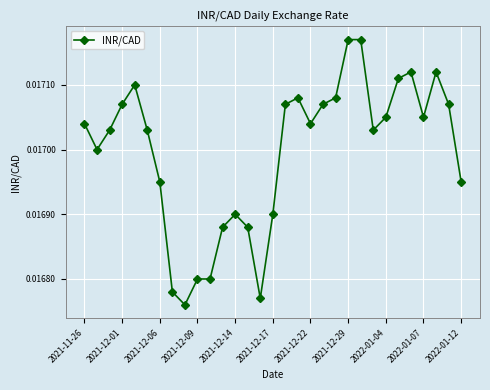

Count the values in the range 0 to 1.

31